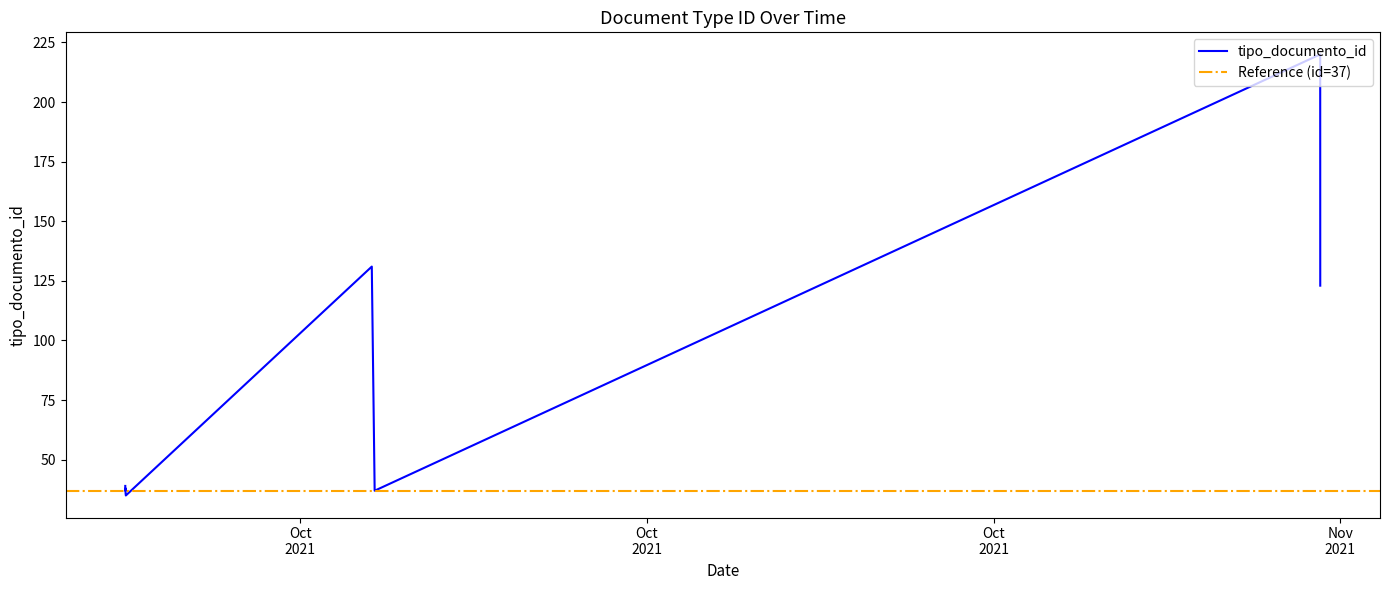

Does the chart have visible grid lines?

No